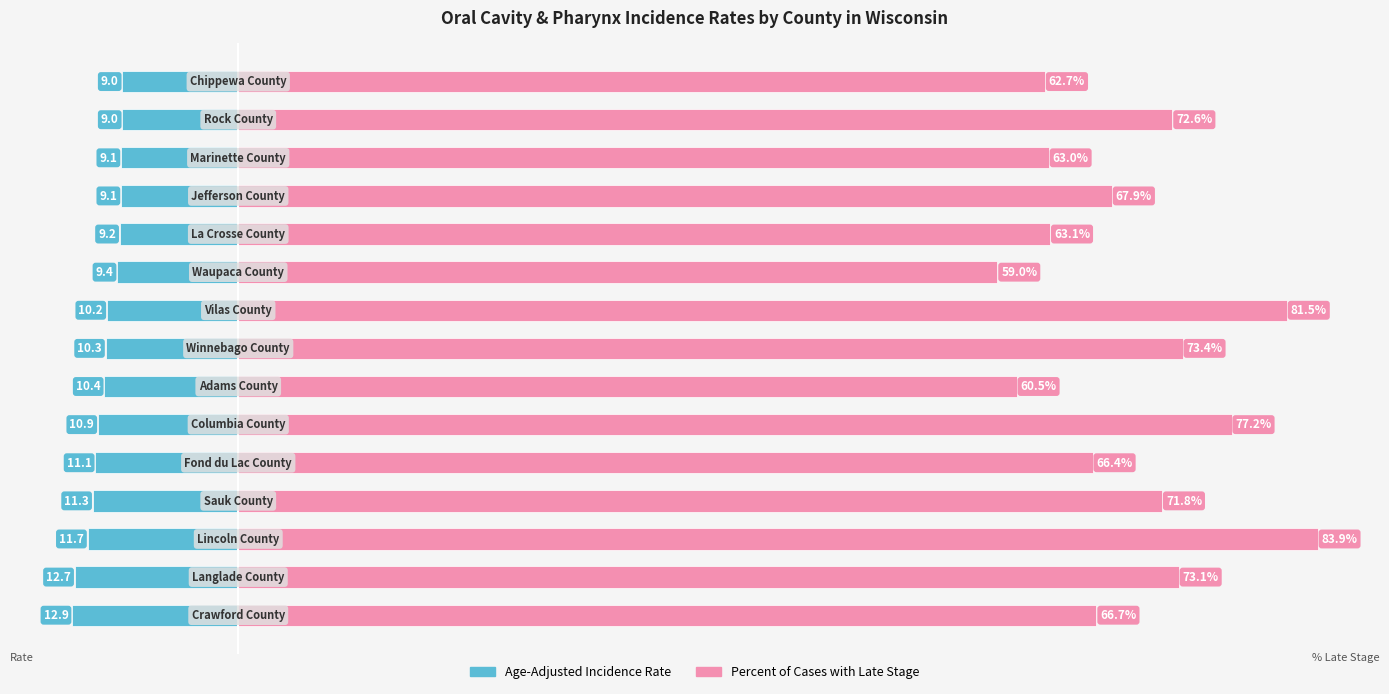

What is the sum of the Percent of Cases with Late Stage values at 7 and 8?

154.9